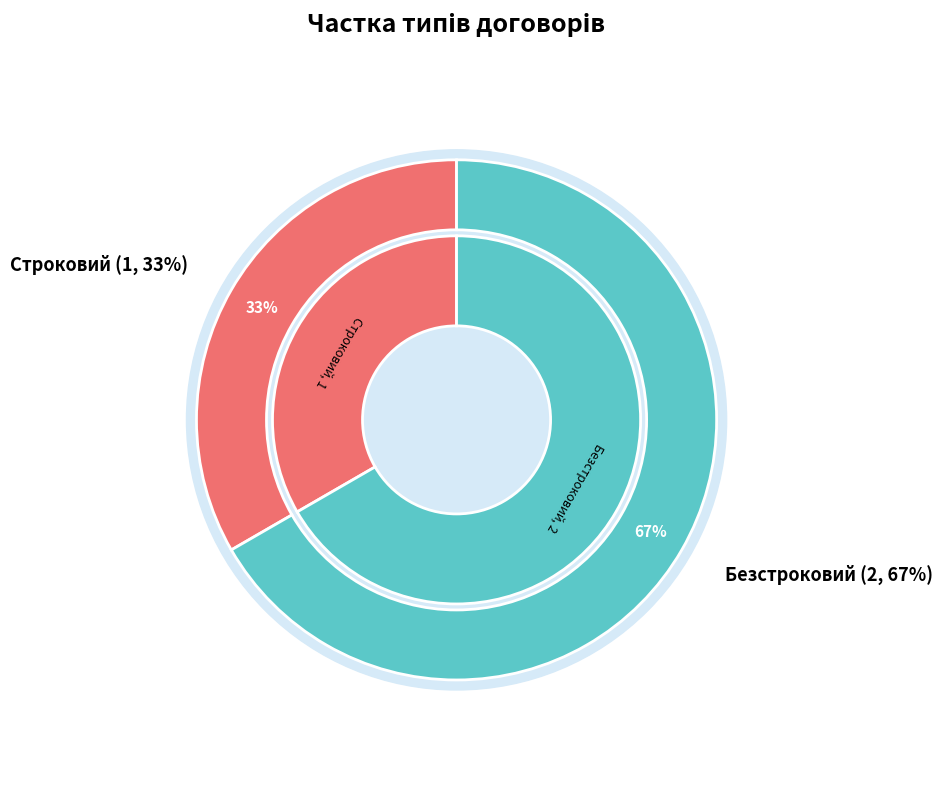

What is the majority slice?

Безстроковий